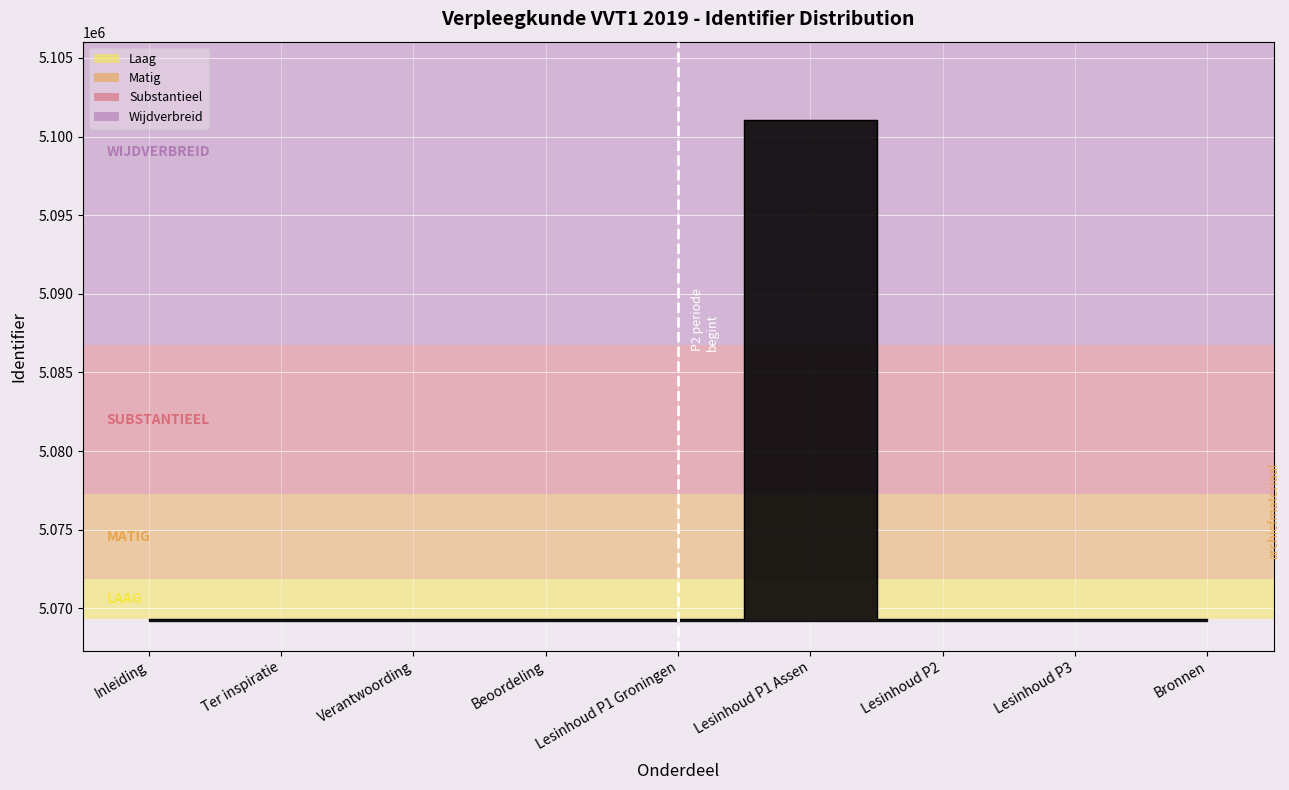

What is the value of the 1st point from the left?

5069316